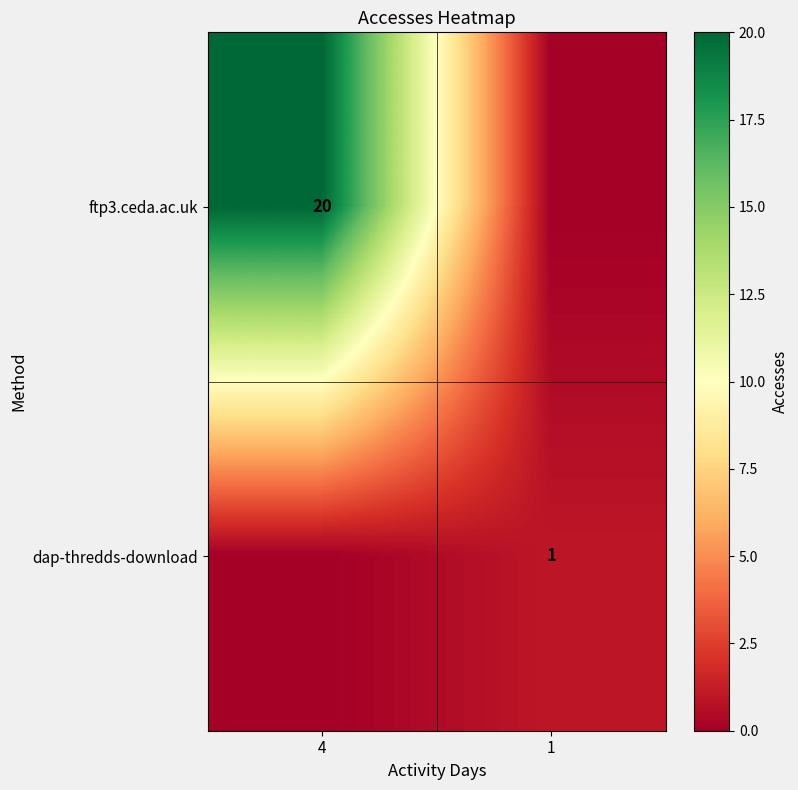

Is it true that ftp3.ceda.ac.uk equals 20 at 4?

True